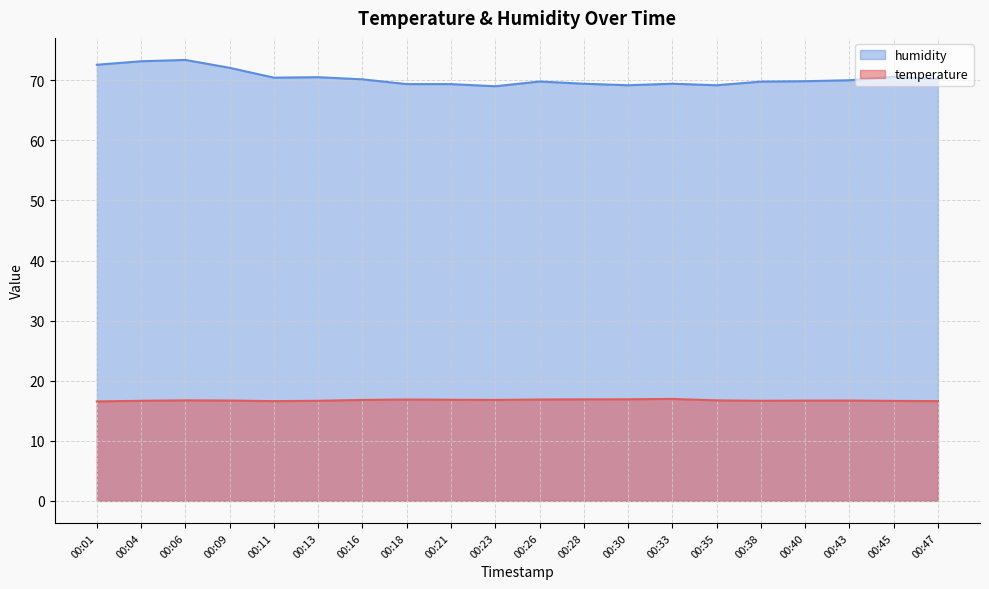

How many lines are shown in the chart?

2